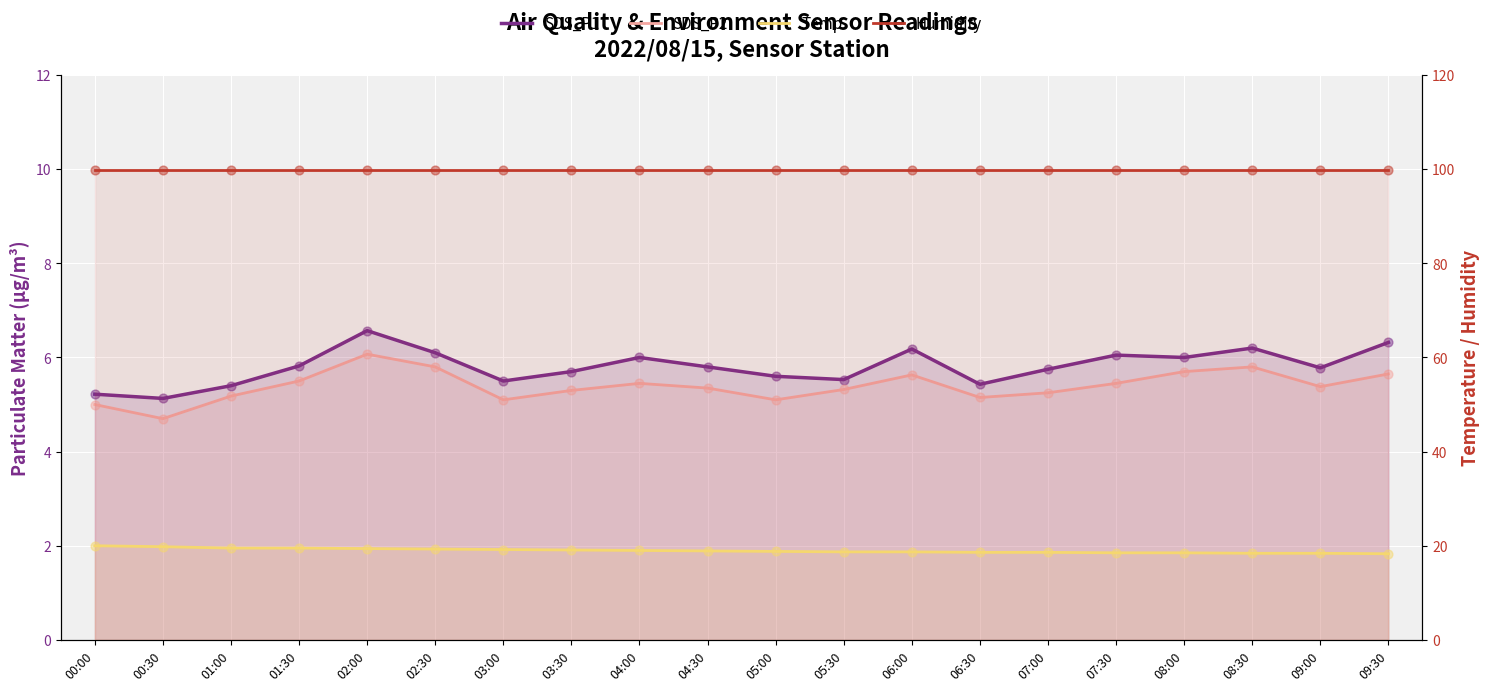

What is the total value across all series at 03:30?

130.0